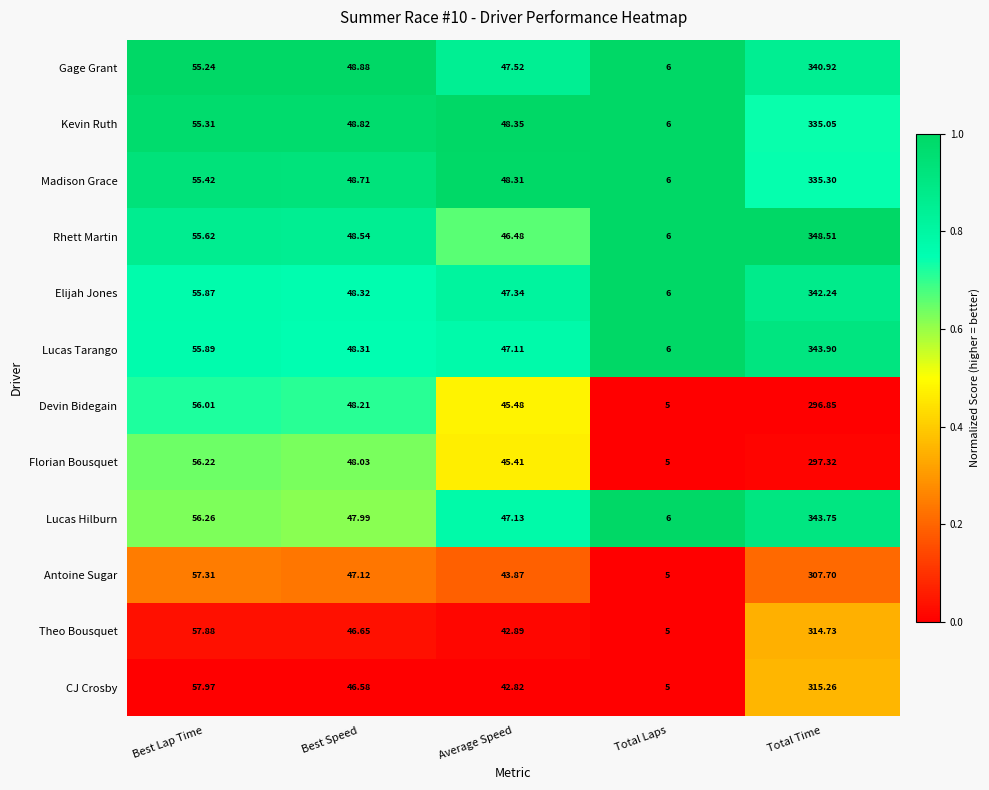

List the labels in order of Rhett Martin value, largest first.

Total Time, Best Lap Time, Best Speed, Average Speed, Total Laps